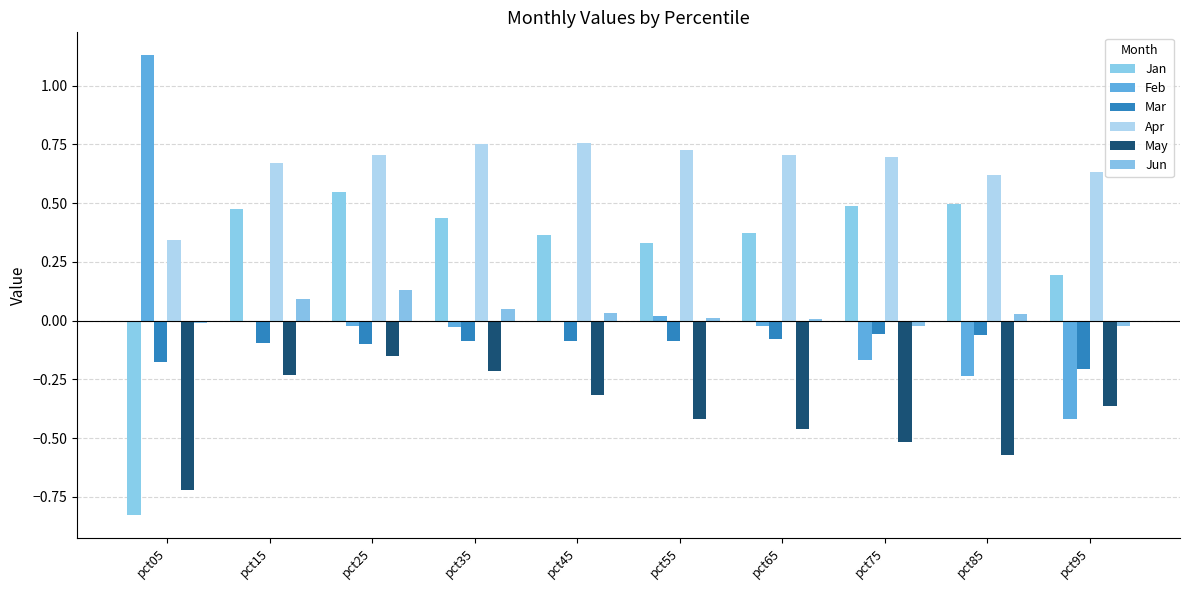

How many categories are shown in the chart?

10